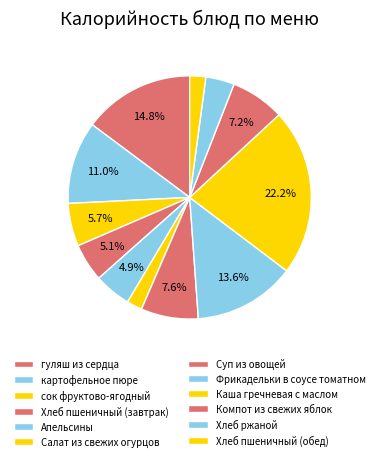

How many segments does this pie chart have?

12